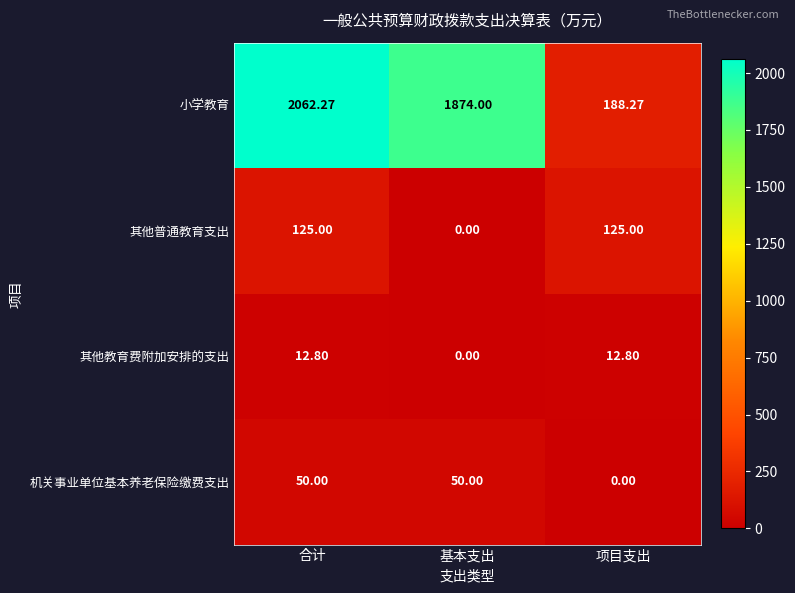

Which category has the highest value in the 小学教育 series?

合计